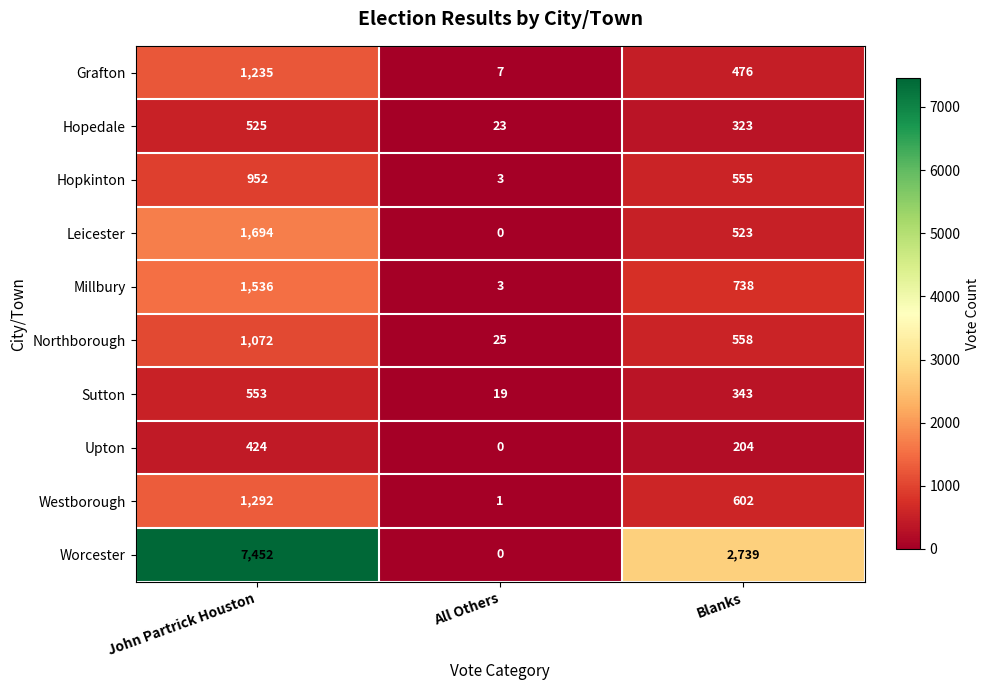

The Worcester series shows 10852 at John Partrick Houston. True or false?

False